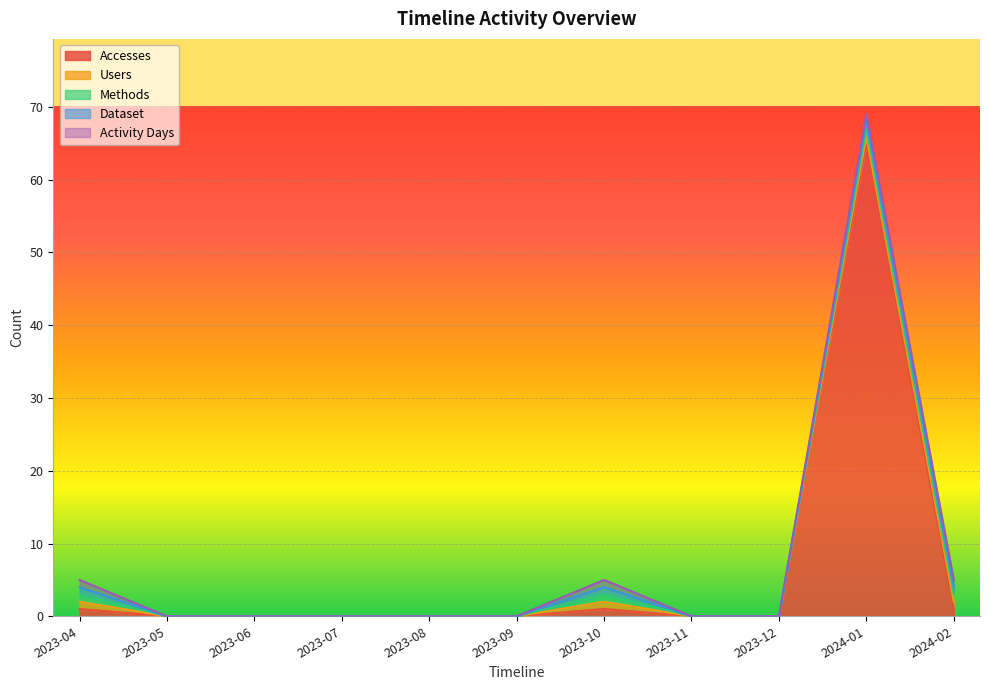

True or false: Methods and Activity Days intersect in this chart.

False